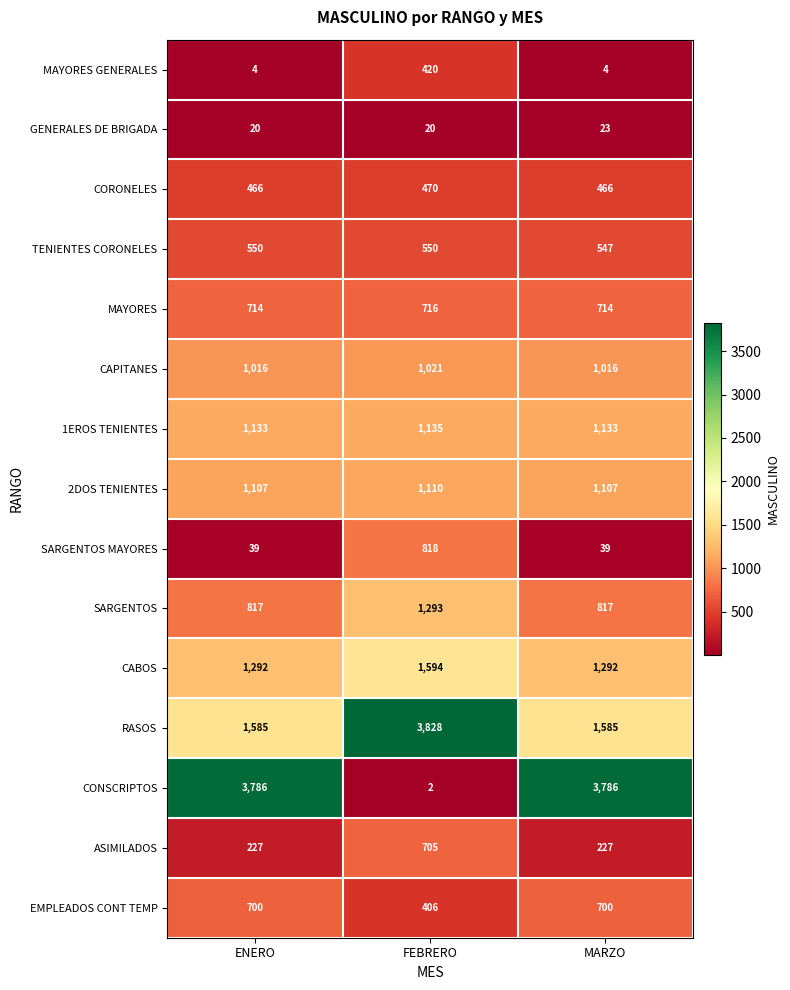

What is the average value of the ASIMILADOS series?

386